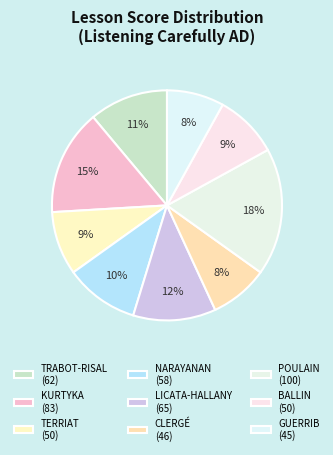

Count the number of slices in the pie.

9